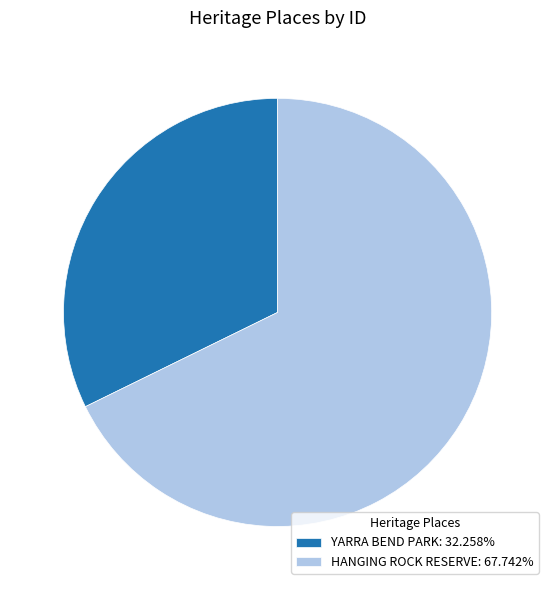

What is the ratio of the value at YARRA BEND PARK: 32.258% to the value at HANGING ROCK RESERVE: 67.742%?

0.5